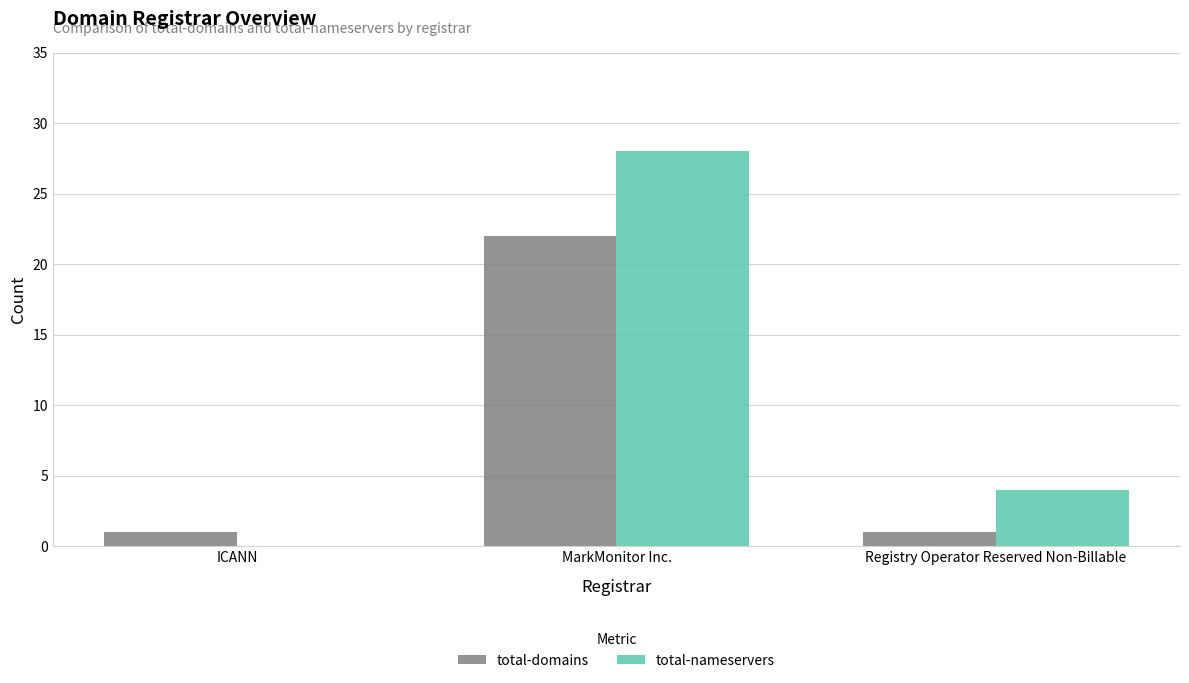

Are the bars grouped side by side (vs. stacked)?

Yes